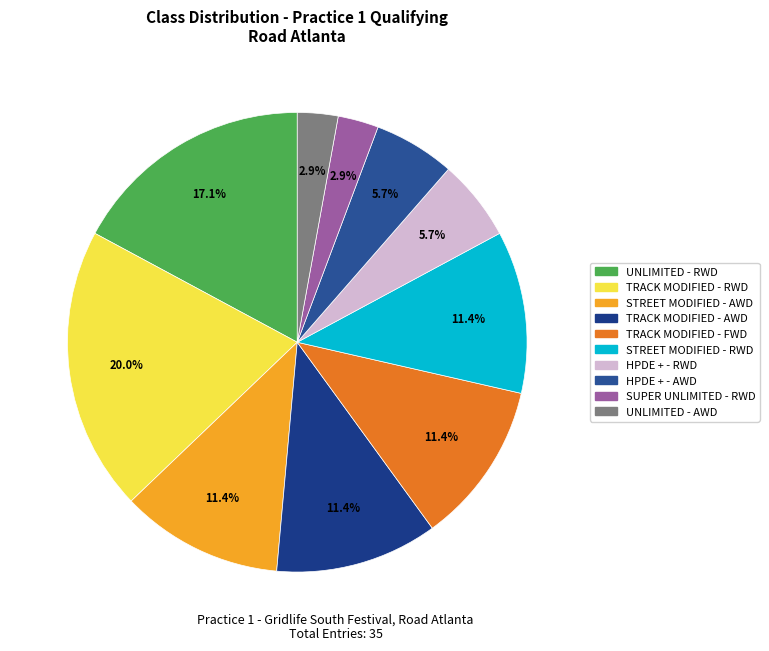

The HPDE + - RWD slice represents 6% of the pie. True or false?

True